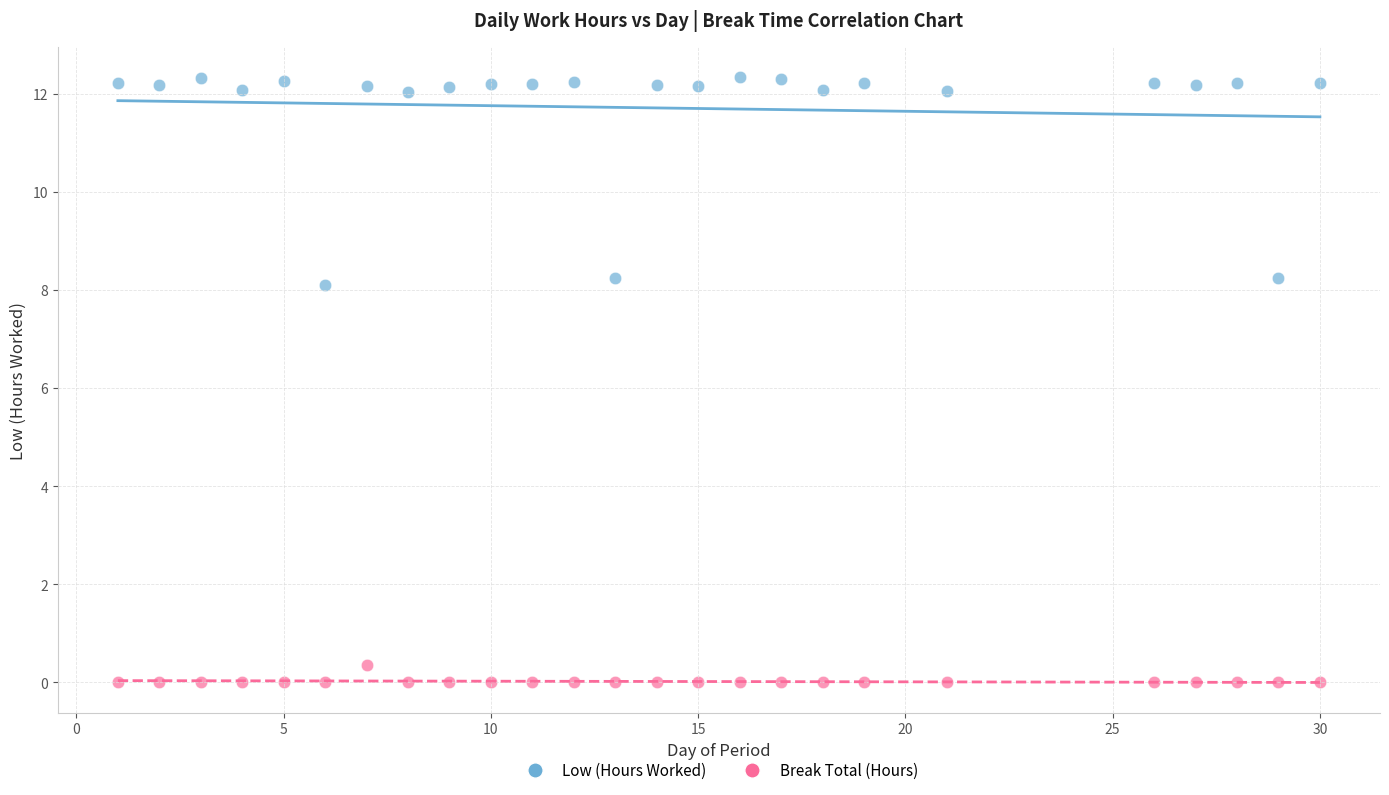

Which series reaches the minimum Y coordinate?

Break Total (Hours)